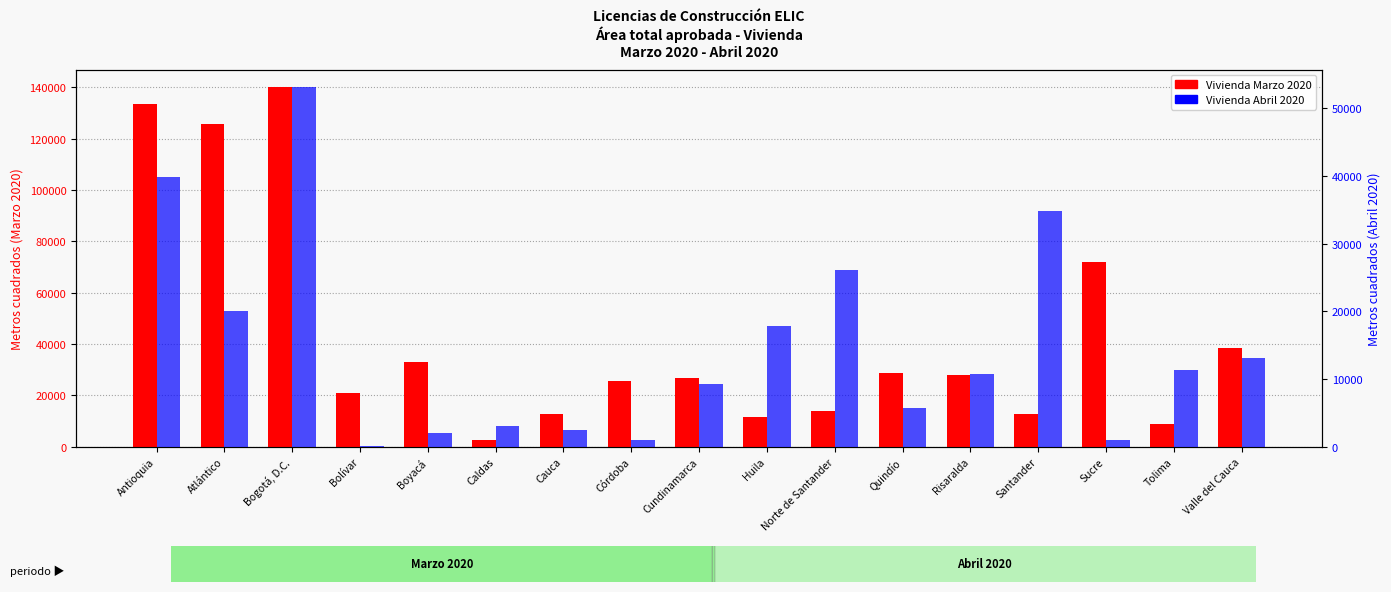

Where is Vivienda Marzo 2020 nearest to the value 71179?

Sucre